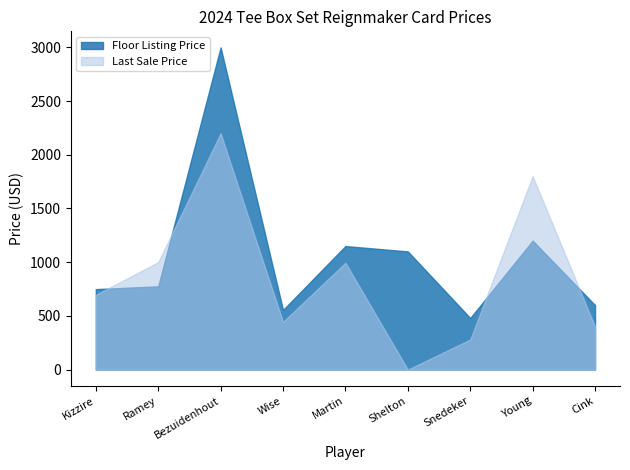

True or false: ThisCardLastSale and ThisCardFloorListingPrice intersect in this chart.

True